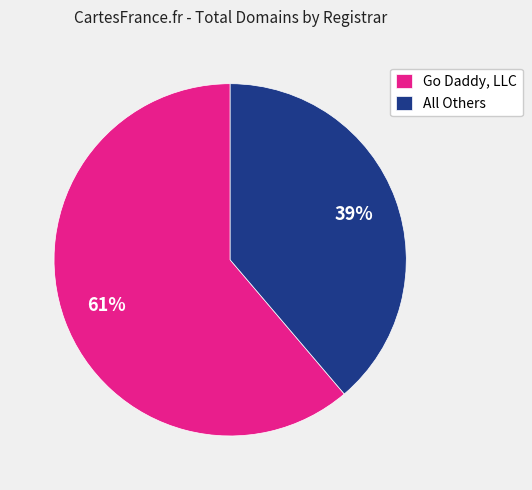

Between Go Daddy, LLC and All Others, which is larger?

Go Daddy, LLC